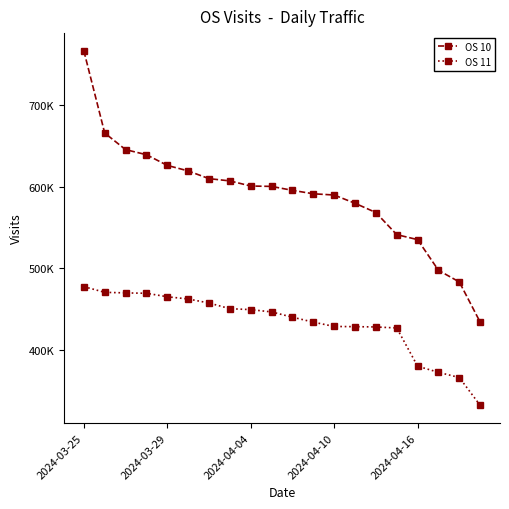

At which label is OS 10 closest to 600271?

9